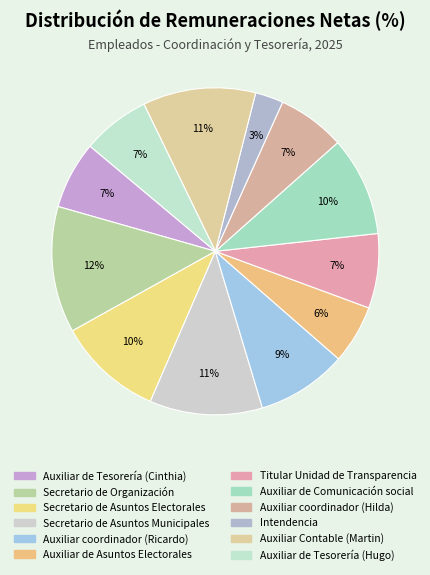

What is the smallest slice in the pie chart?

Intendencia